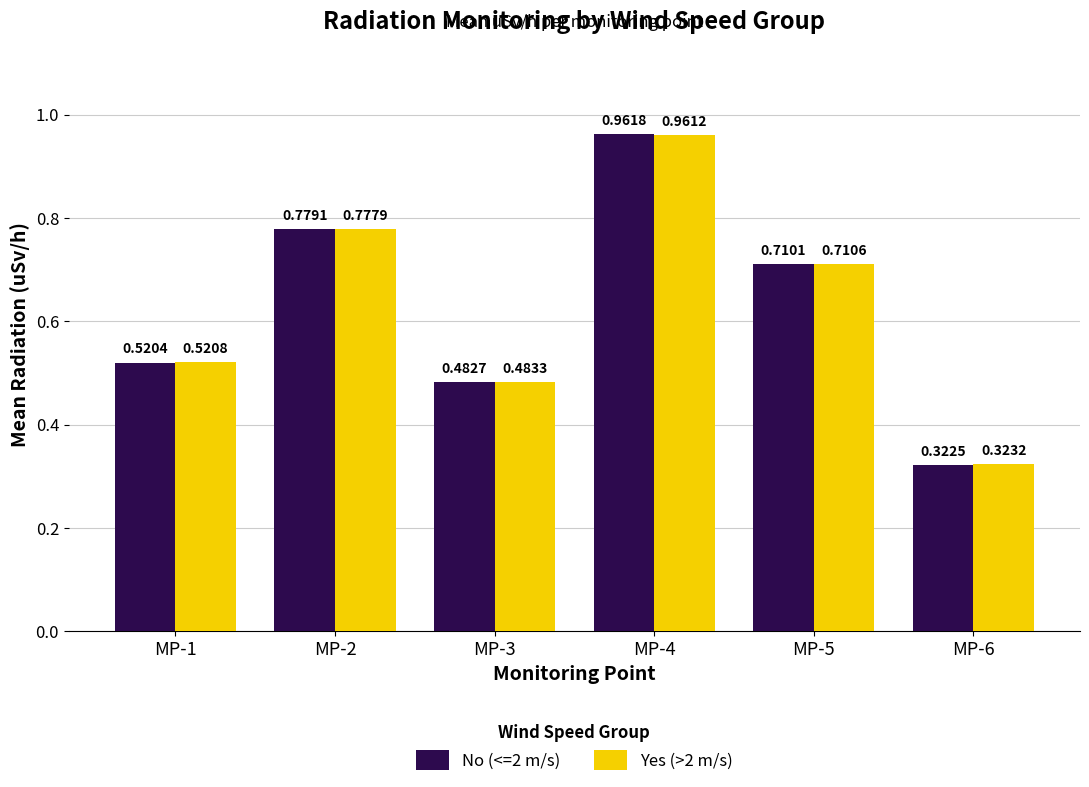

The value of No (<=2 m/s) at MP-6 is 0.2. True or false?

False